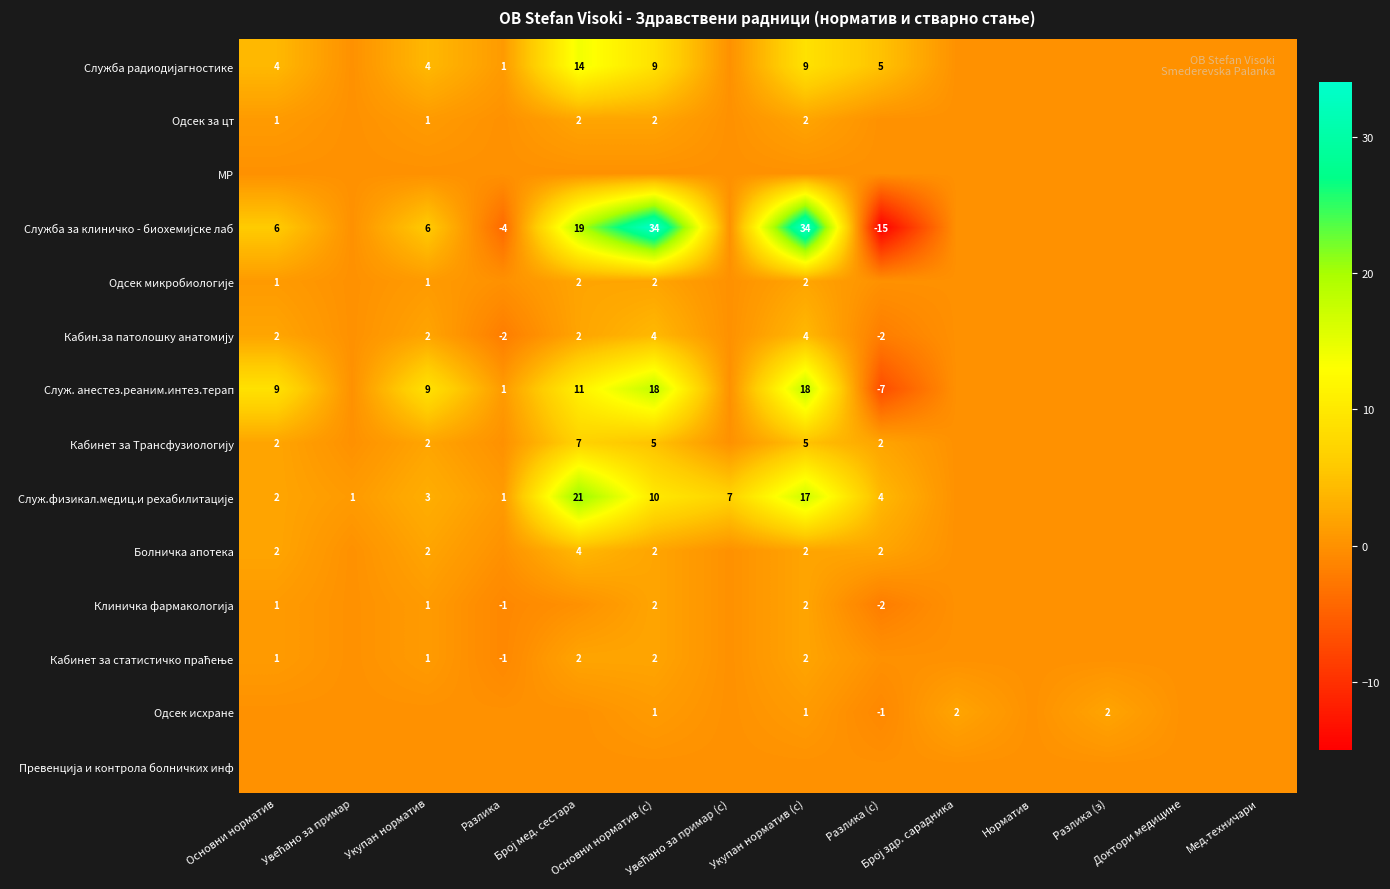

What is the sum of the Служба радиодијагностике values at Основни норматив (с) and Број мед. сестара?

23